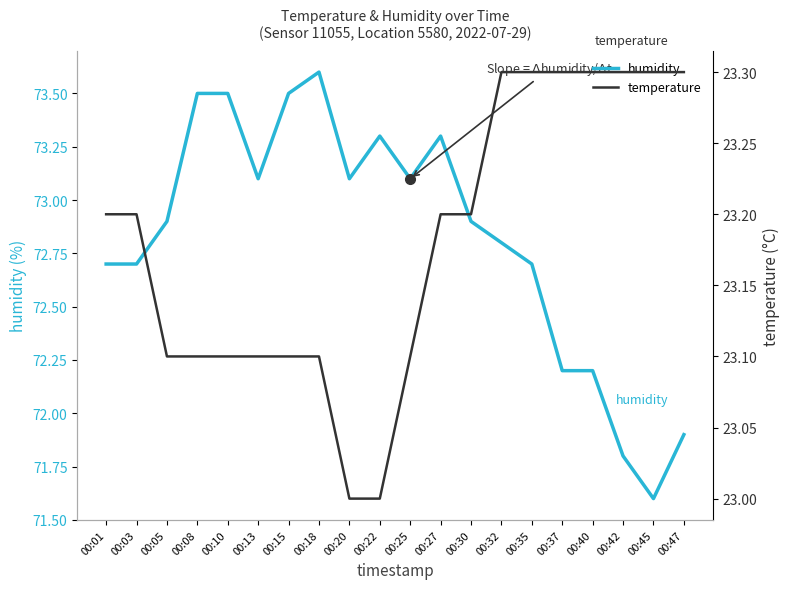

At which category is the sum across all series the highest?

00:18